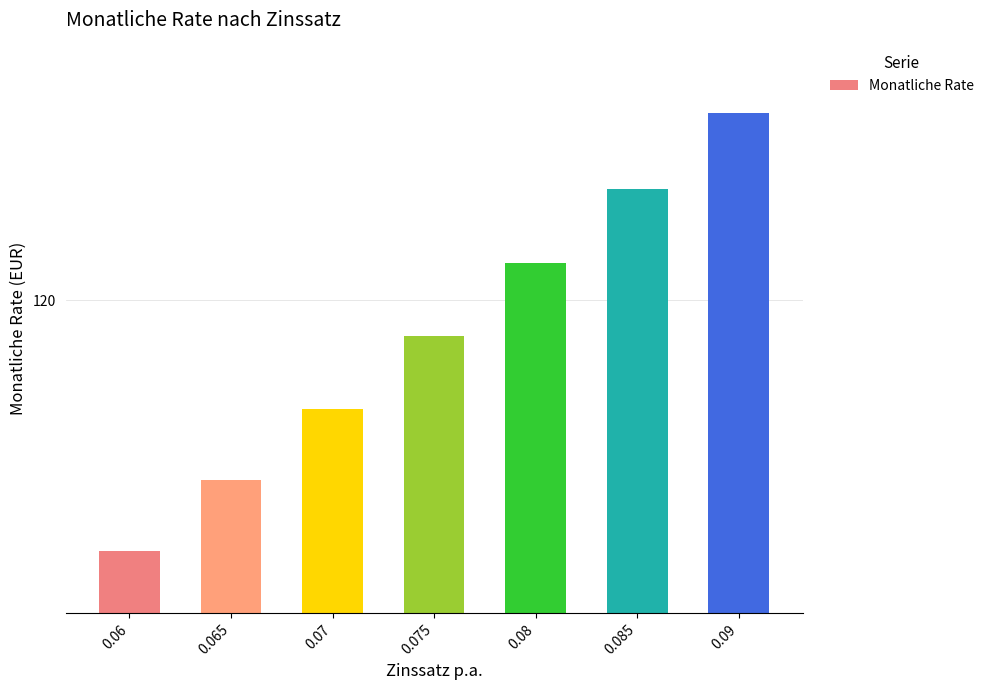

What is the difference between the second highest and second lowest values?

10.4